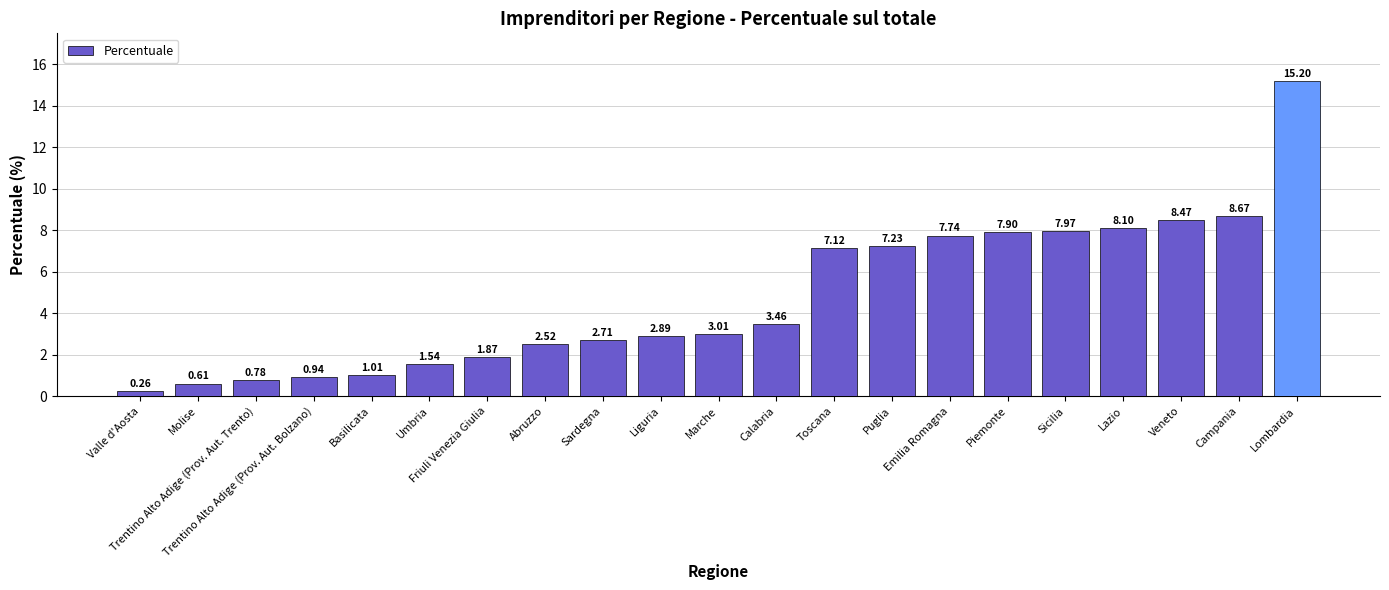

What is the label of the 12th bar from the right?

Liguria